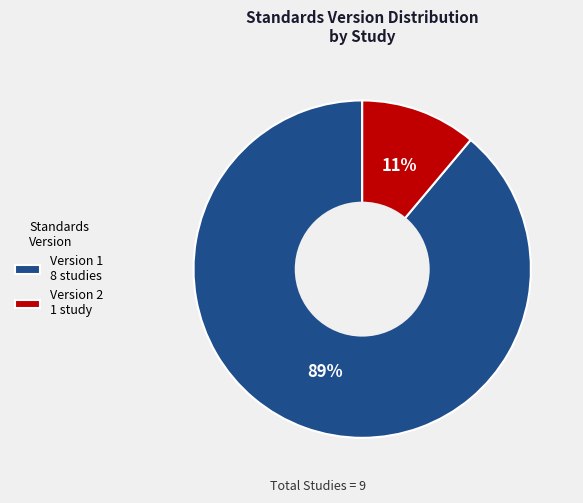

Does Version 1 8 studies account for over 50% of the chart?

Yes